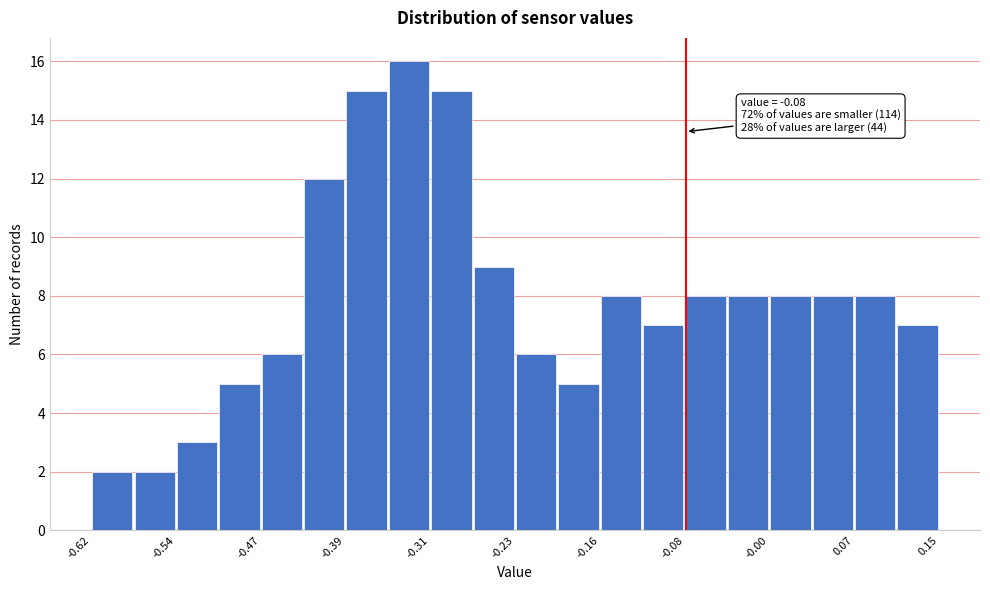

Read against the x-axis, roughly where is the centre of the tallest bar?

-0.33